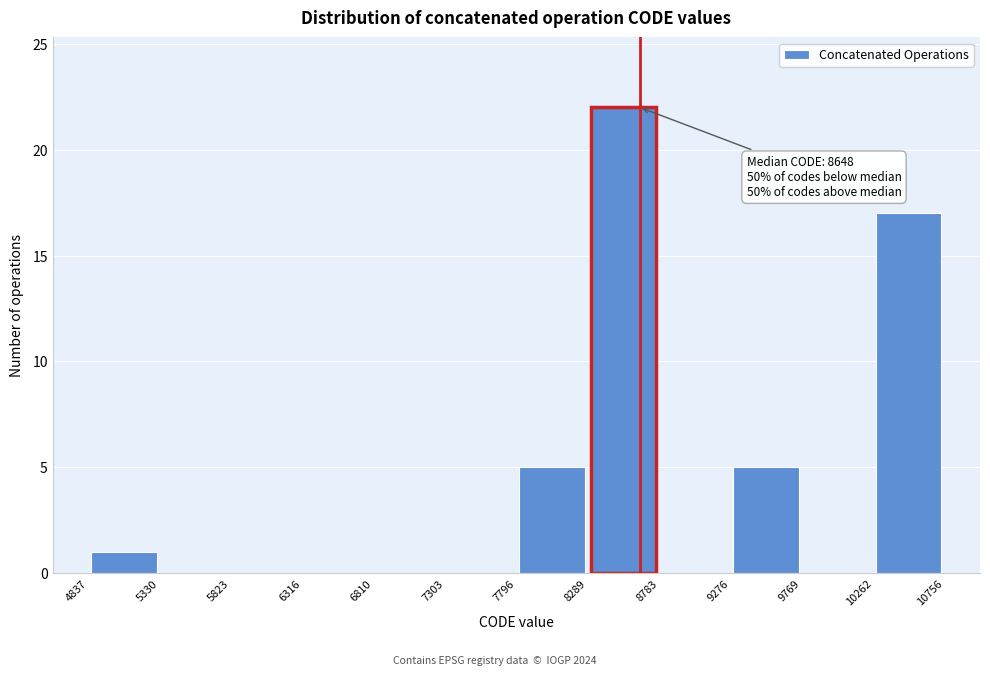

Over which range of the x-axis is the bar tallest?

8289 to 8783